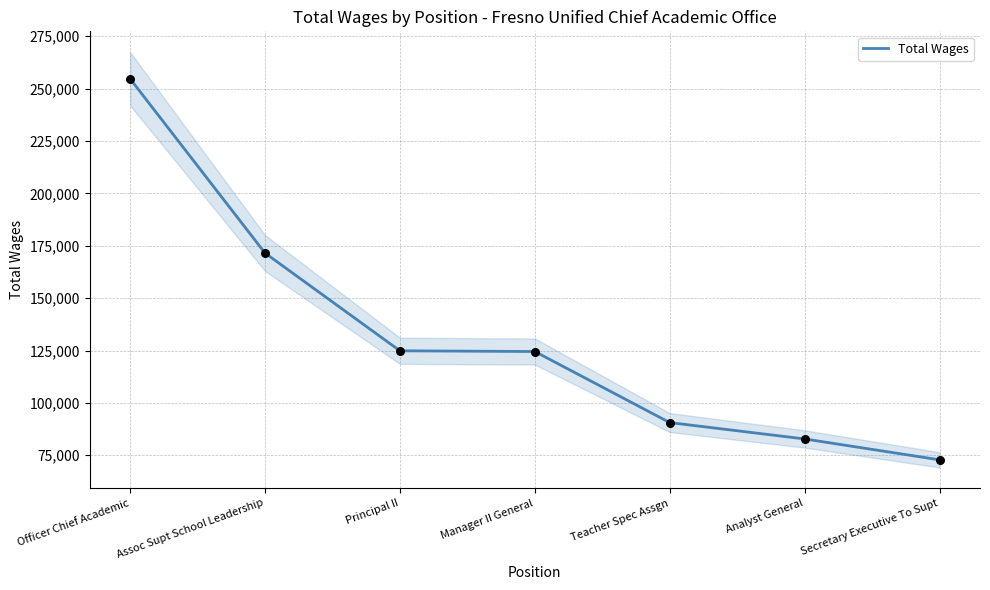

Between Manager II General and Analyst General, which is larger?

Manager II General